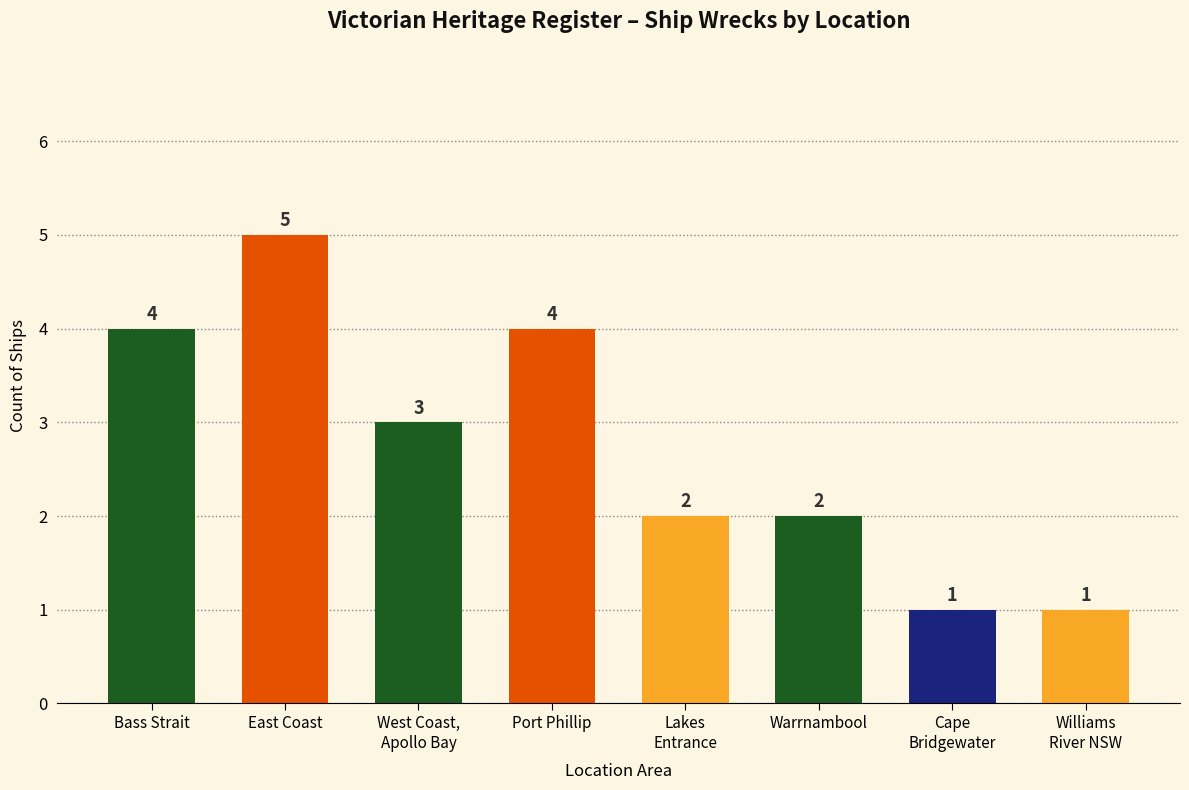

At which label is the value closest to 3?

West Coast,
Apollo Bay